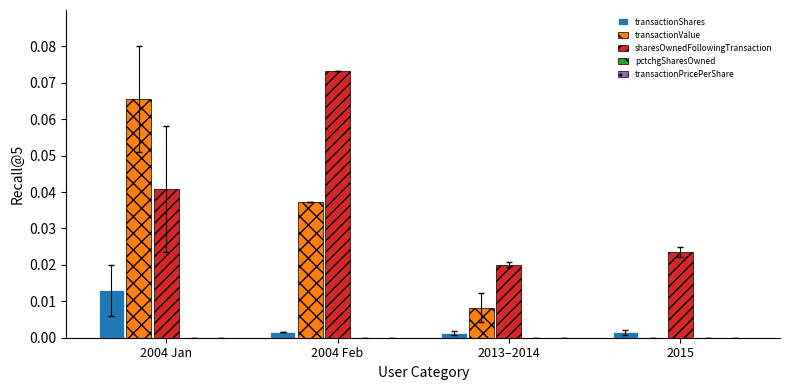

Where is sharesOwnedFollowingTransaction nearest to the value 0?

2013–2014